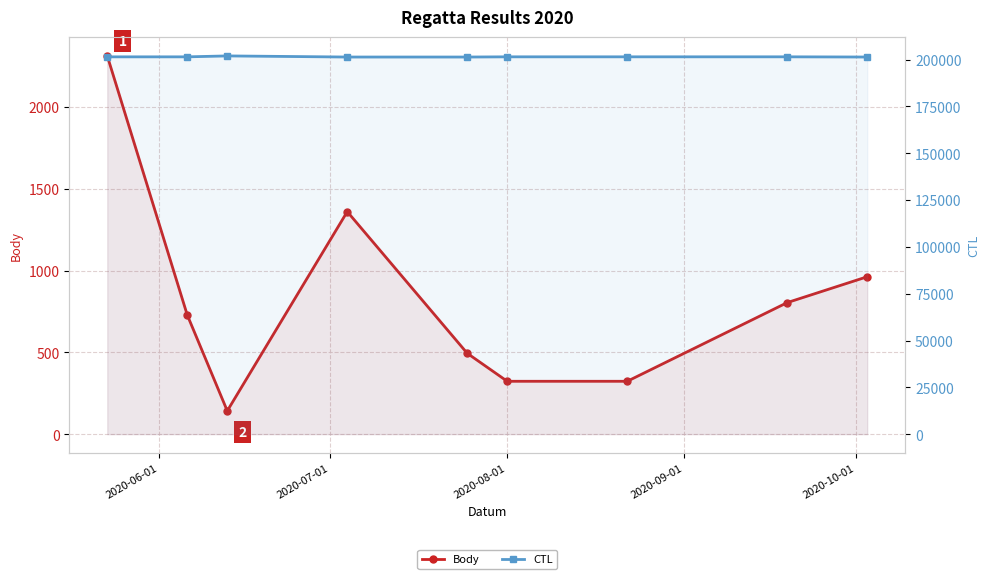

What is the approximate value of CTL at 2020-10-01?

201408